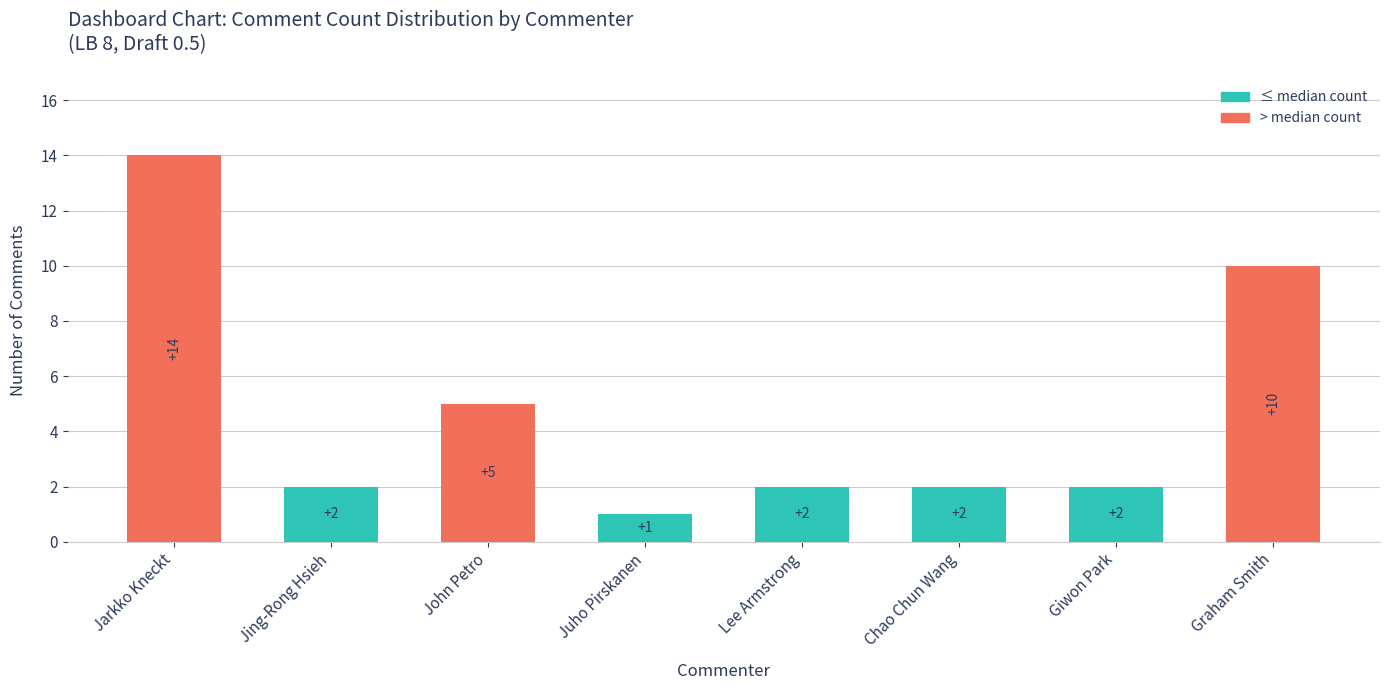

True or false: the data shows 2 at Giwon Park.

True